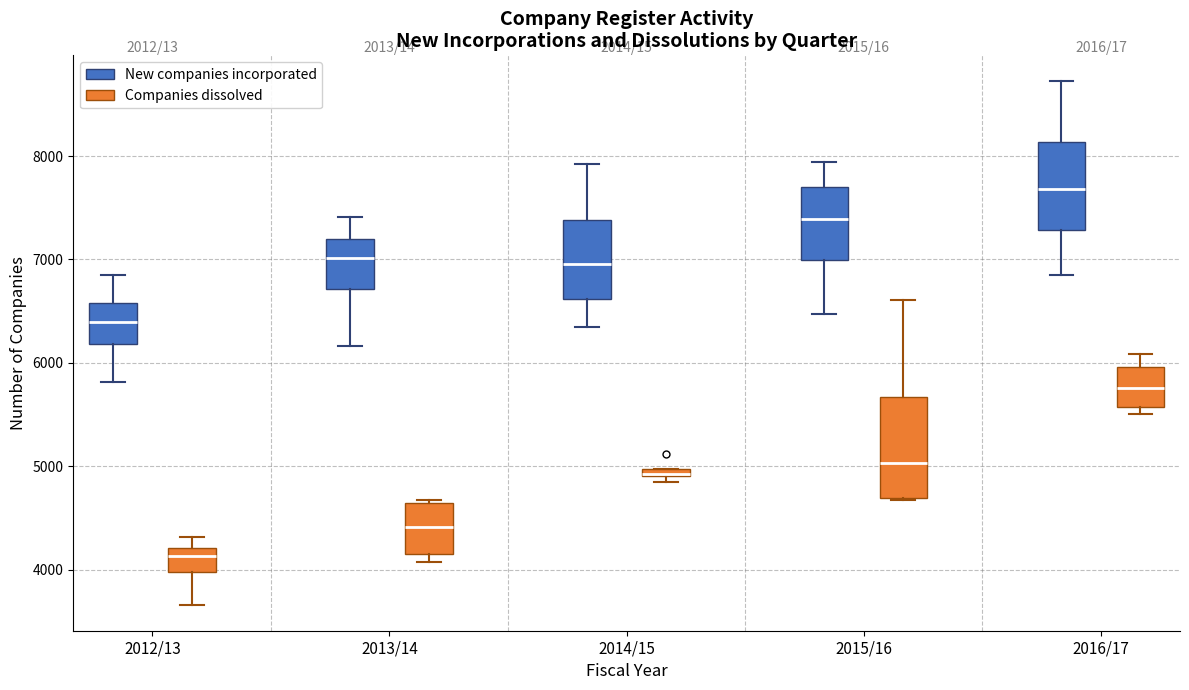

Which box is the tallest, from its lower edge to its upper edge?

2015/16 (Companies dissolved)